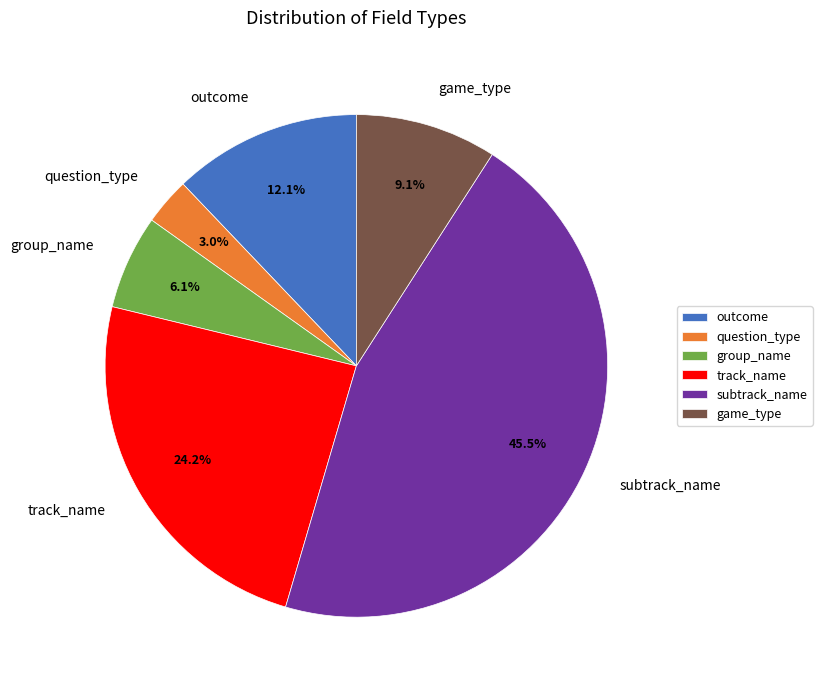

To the nearest percent, what portion does question_type represent?

3%